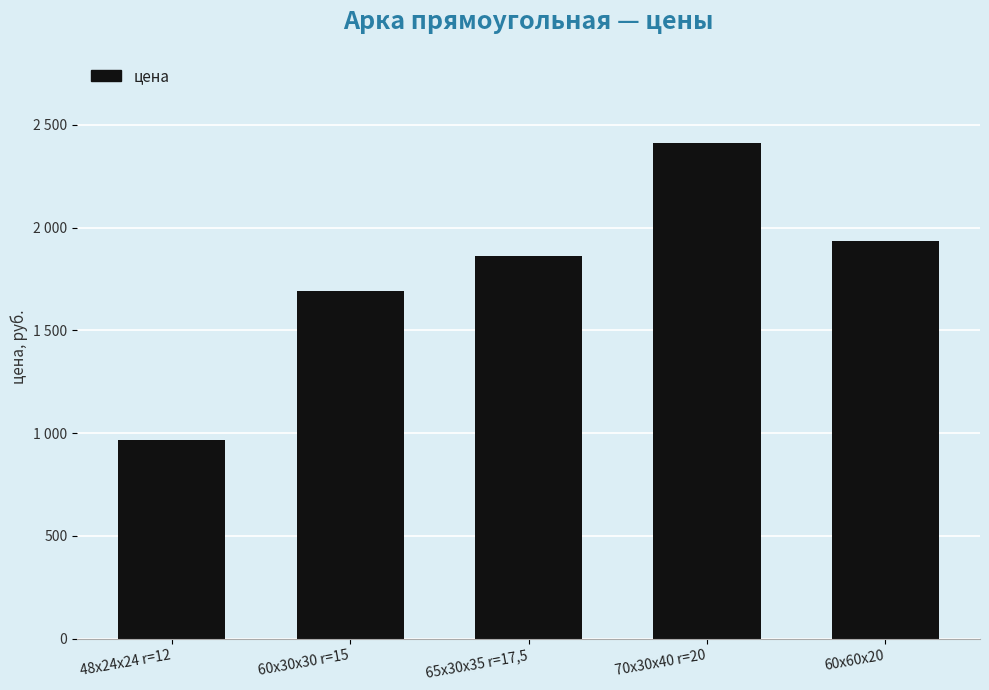

Which category has the highest value across all series?

70x30x40 r=20